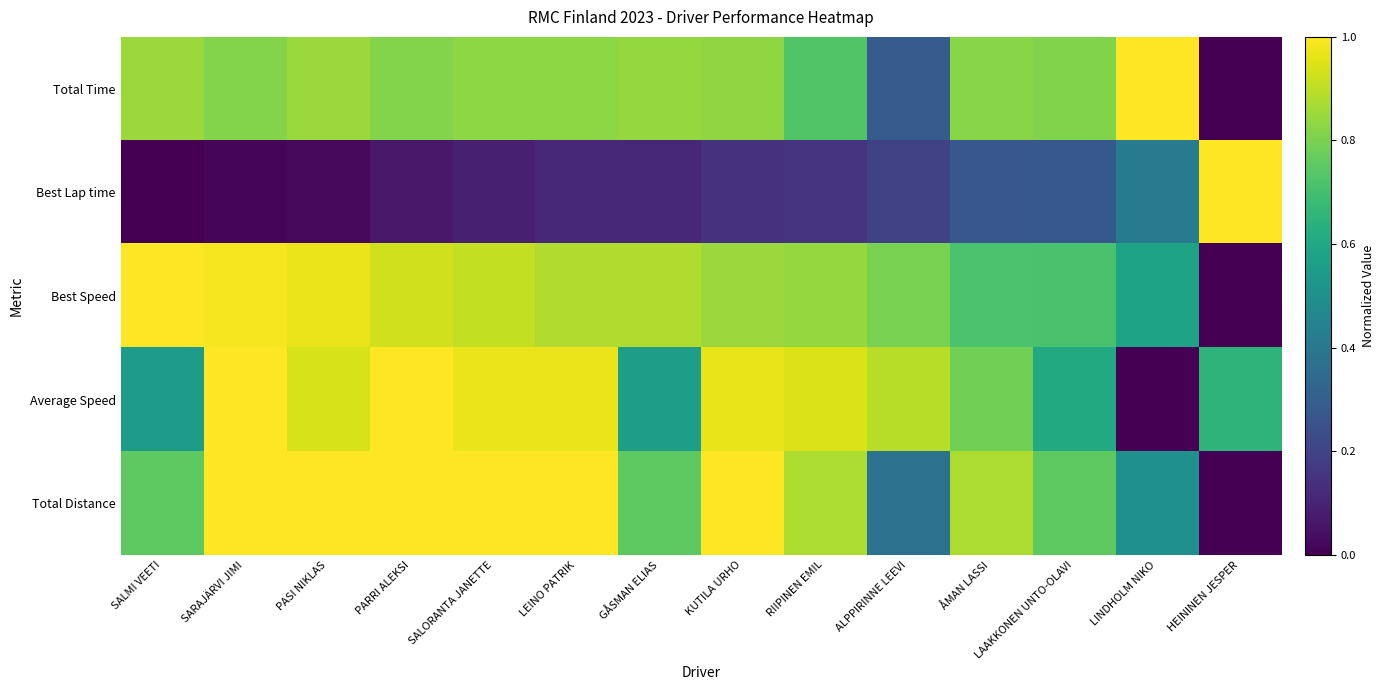

Reading left to right, transcribe all the data shown in this chart.

Total Time: SALMI VEETI=0.8	SARAJÄRVI JIMI=0.8	PASI NIKLAS=0.8	PARRI ALEKSI=0.8	SALORANTA JANETTE=0.8	LEINO PATRIK=0.8	GÅSMAN ELIAS=0.8	KUTILA URHO=0.8	RIIPINEN EMIL=0.7	ALPPIRINNE LEEVI=0.3	ÅMAN LASSI=0.8	LAAKKONEN UNTO-OLAVI=0.8	LINDHOLM NIKO=1.0	HEININEN JESPER=0.0
Best Lap time: SALMI VEETI=0.0	SARAJÄRVI JIMI=0.0	PASI NIKLAS=0.0	PARRI ALEKSI=0.1	SALORANTA JANETTE=0.1	LEINO PATRIK=0.1	GÅSMAN ELIAS=0.1	KUTILA URHO=0.1	RIIPINEN EMIL=0.2	ALPPIRINNE LEEVI=0.2	ÅMAN LASSI=0.3	LAAKKONEN UNTO-OLAVI=0.3	LINDHOLM NIKO=0.4	HEININEN JESPER=1.0
Best Speed: SALMI VEETI=1.0	SARAJÄRVI JIMI=1.0	PASI NIKLAS=1.0	PARRI ALEKSI=0.9	SALORANTA JANETTE=0.9	LEINO PATRIK=0.9	GÅSMAN ELIAS=0.9	KUTILA URHO=0.8	RIIPINEN EMIL=0.8	ALPPIRINNE LEEVI=0.8	ÅMAN LASSI=0.7	LAAKKONEN UNTO-OLAVI=0.7	LINDHOLM NIKO=0.6	HEININEN JESPER=0.0
Average Speed: SALMI VEETI=0.5	SARAJÄRVI JIMI=1.0	PASI NIKLAS=0.9	PARRI ALEKSI=1.0	SALORANTA JANETTE=1.0	LEINO PATRIK=1.0	GÅSMAN ELIAS=0.6	KUTILA URHO=1.0	RIIPINEN EMIL=0.9	ALPPIRINNE LEEVI=0.9	ÅMAN LASSI=0.8	LAAKKONEN UNTO-OLAVI=0.6	LINDHOLM NIKO=0.0	HEININEN JESPER=0.7
Total Distance: SALMI VEETI=0.8	SARAJÄRVI JIMI=1.0	PASI NIKLAS=1.0	PARRI ALEKSI=1.0	SALORANTA JANETTE=1.0	LEINO PATRIK=1.0	GÅSMAN ELIAS=0.8	KUTILA URHO=1.0	RIIPINEN EMIL=0.9	ALPPIRINNE LEEVI=0.4	ÅMAN LASSI=0.9	LAAKKONEN UNTO-OLAVI=0.8	LINDHOLM NIKO=0.5	HEININEN JESPER=0.0